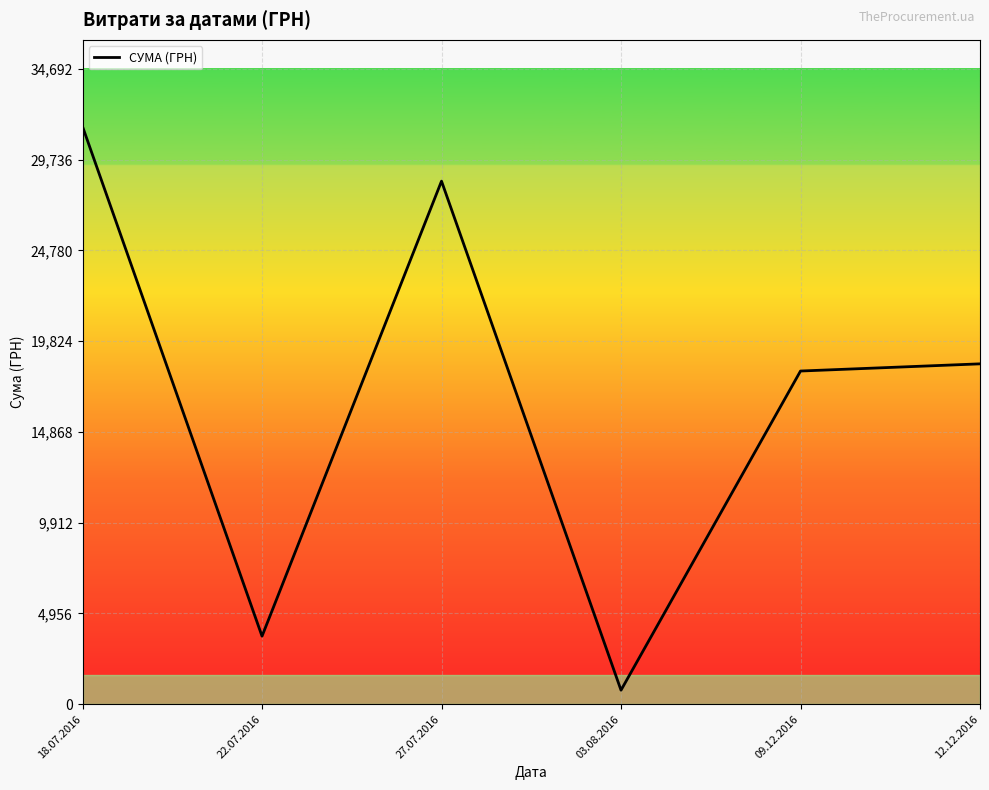

Reading right to left, extract all data points from this chart.

12.12.2016=18582.0	09.12.2016=18190.0	03.08.2016=766.5	27.07.2016=28556.0	22.07.2016=3714.5	18.07.2016=31539.0